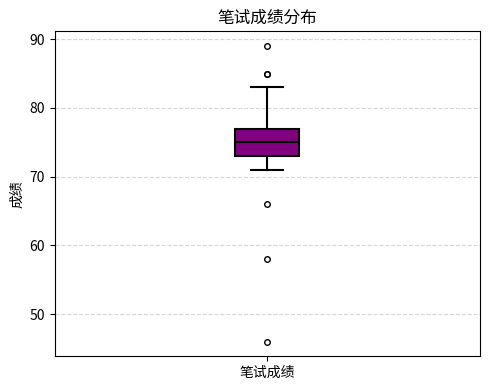

Transcribe this box plot: give where the median line is, the range the box spans, and where the two whiskers end, as read against the y-axis. The values are not printed on the chart, so give them approximately, as read against the axis.

median 75, box 73 to 77, whiskers 71 to 83